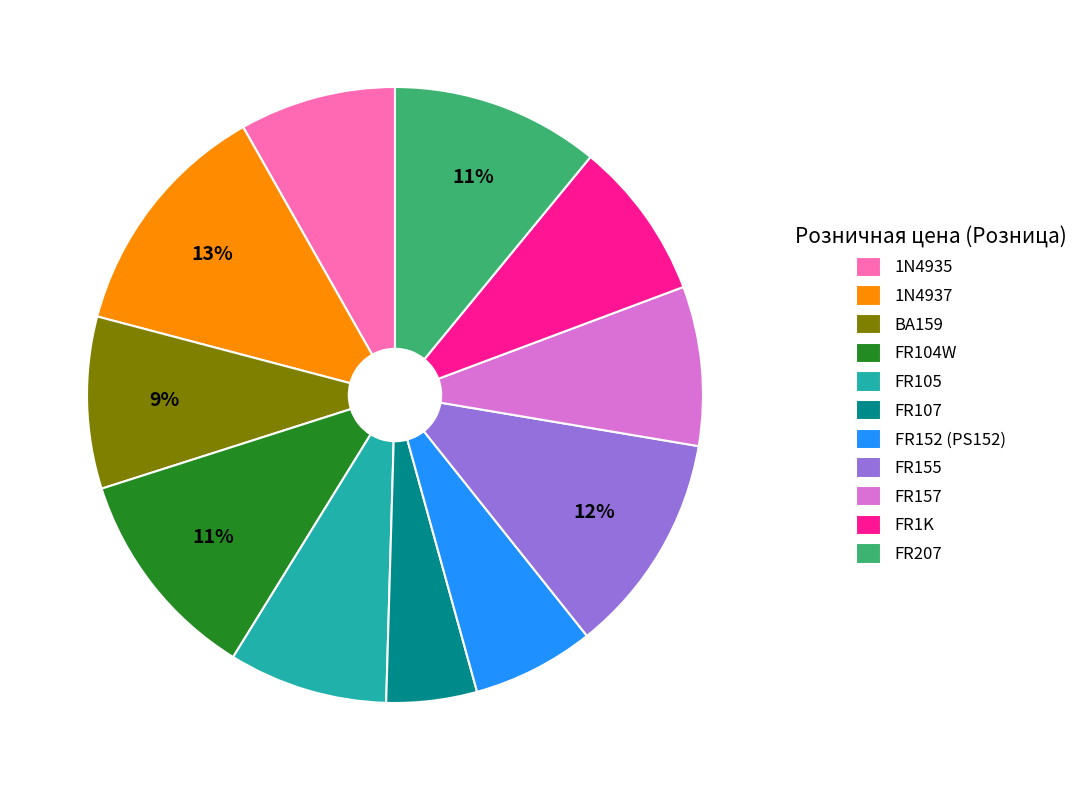

What percentage is the FR107 slice, to the nearest percent?

5%